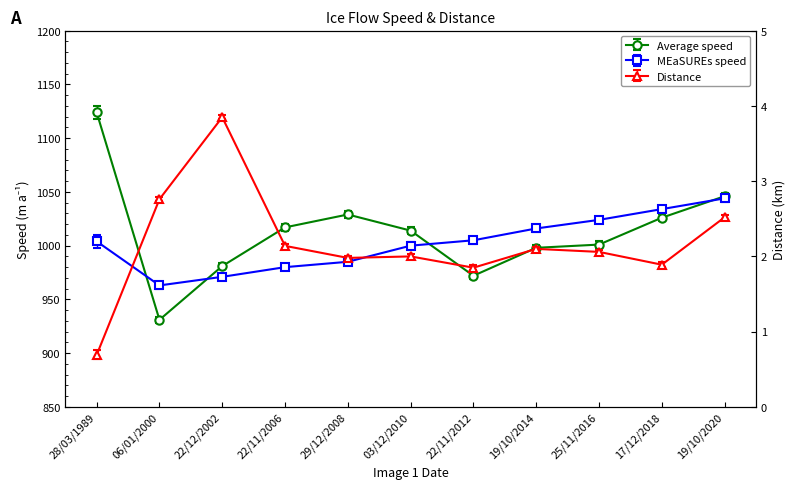

Does the chart have visible grid lines?

No